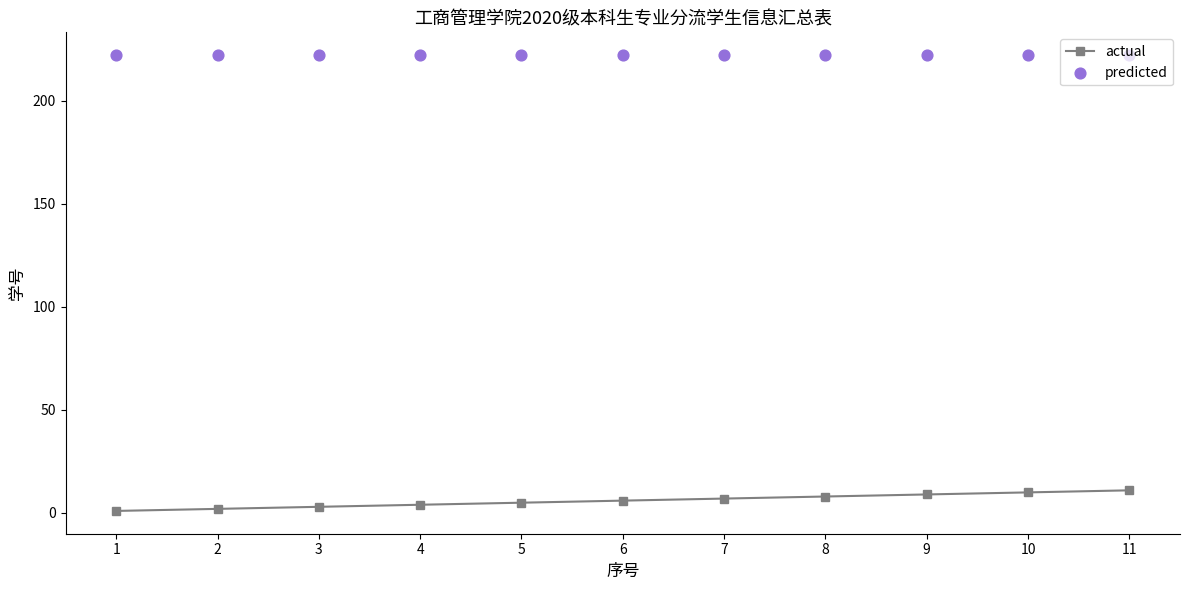

What is the total value across all series at 3?

225.3